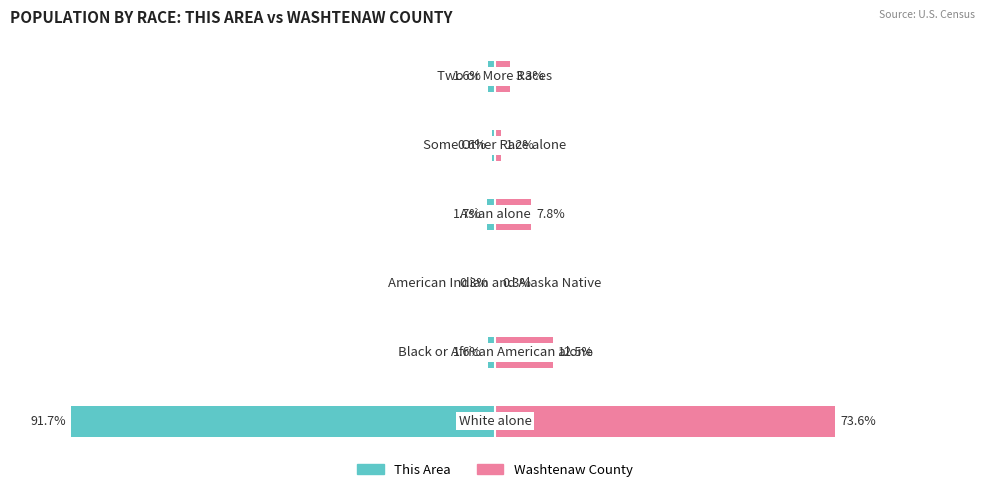

Count the number of categories in the chart.

6